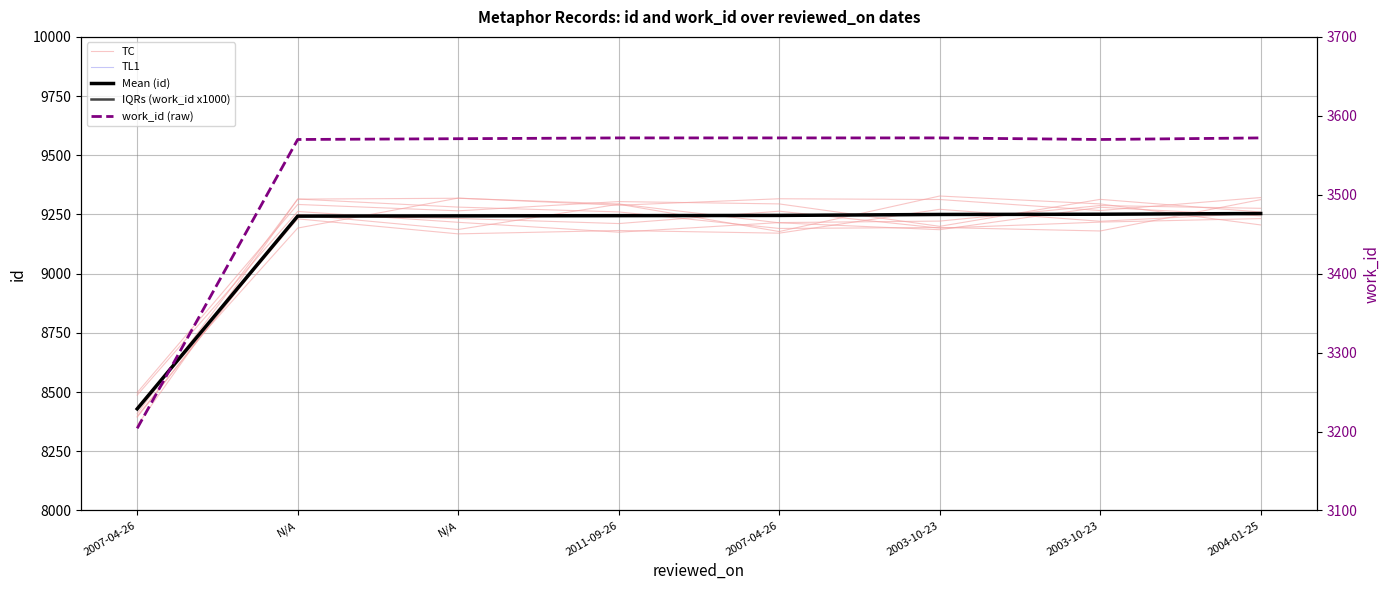

Which series changed the most between 2011-09-26 and 2003-10-23?

TC